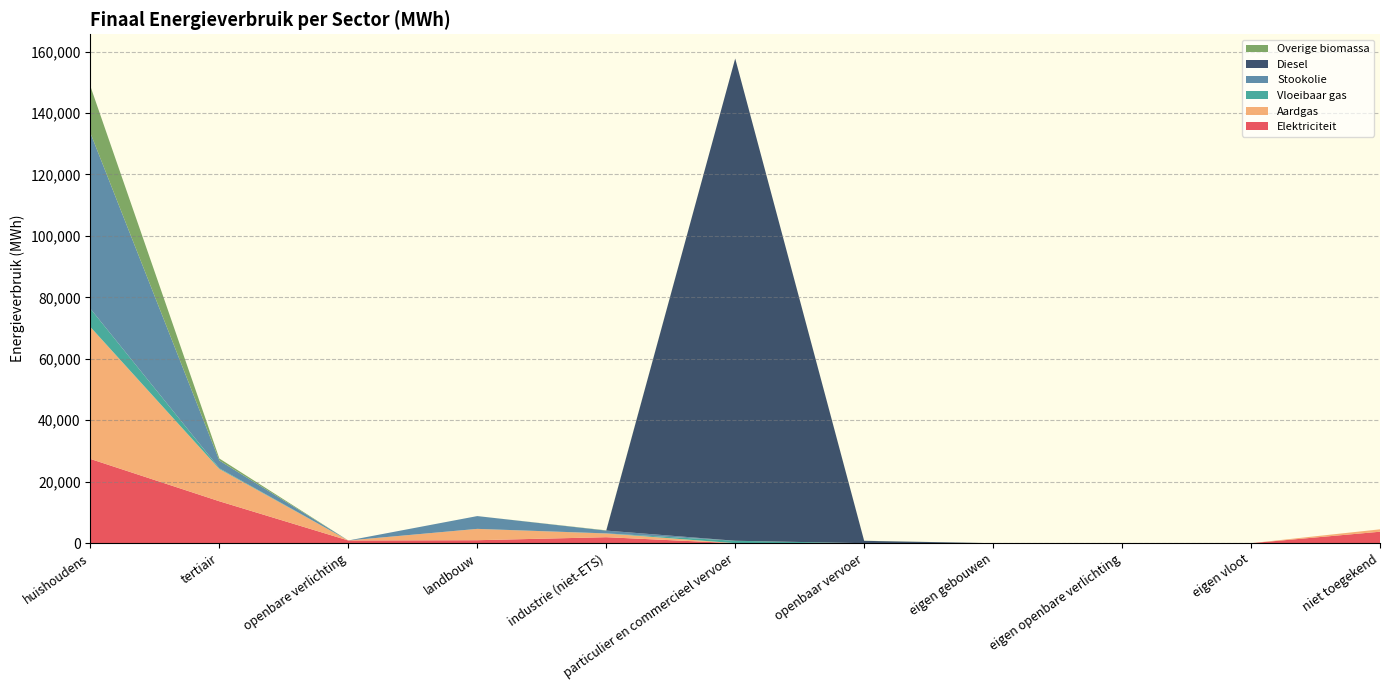

Reading left to right, extract all data points from this chart.

Elektriciteit: huishoudens=27418.2	tertiair=13645.1	openbare verlichting=882.3	landbouw=971.9	industrie (niet-ETS)=1949.5	particulier en commercieel vervoer=1.5	openbaar vervoer=0.0	eigen gebouwen=0.0	eigen openbare verlichting=0.0	eigen vloot=0.0	niet toegekend=3733.8
Aardgas: huishoudens=42940.5	tertiair=10501.4	openbare verlichting=0.0	landbouw=3681.4	industrie (niet-ETS)=1214.0	particulier en commercieel vervoer=6.8	openbaar vervoer=0.0	eigen gebouwen=0.0	eigen openbare verlichting=0.0	eigen vloot=0.0	niet toegekend=781.5
Vloeibaar gas: huishoudens=5953.0	tertiair=219.6	openbare verlichting=0.0	landbouw=10.2	industrie (niet-ETS)=24.7	particulier en commercieel vervoer=783.3	openbaar vervoer=0.0	eigen gebouwen=0.0	eigen openbare verlichting=0.0	eigen vloot=0.0	niet toegekend=0.0
Stookolie: huishoudens=57192.2	tertiair=2532.8	openbare verlichting=0.0	landbouw=4160.3	industrie (niet-ETS)=909.2	particulier en commercieel vervoer=0.0	openbaar vervoer=0.0	eigen gebouwen=0.0	eigen openbare verlichting=0.0	eigen vloot=0.0	niet toegekend=0.0
Diesel: huishoudens=0.0	tertiair=0.0	openbare verlichting=0.0	landbouw=0.0	industrie (niet-ETS)=0.0	particulier en commercieel vervoer=156937.2	openbaar vervoer=770.0	eigen gebouwen=0.0	eigen openbare verlichting=0.0	eigen vloot=0.0	niet toegekend=0.0
Overige biomassa: huishoudens=15197.6	tertiair=660.0	openbare verlichting=0.0	landbouw=0.0	industrie (niet-ETS)=84.5	particulier en commercieel vervoer=0.0	openbaar vervoer=32.8	eigen gebouwen=0.0	eigen openbare verlichting=0.0	eigen vloot=0.0	niet toegekend=0.0